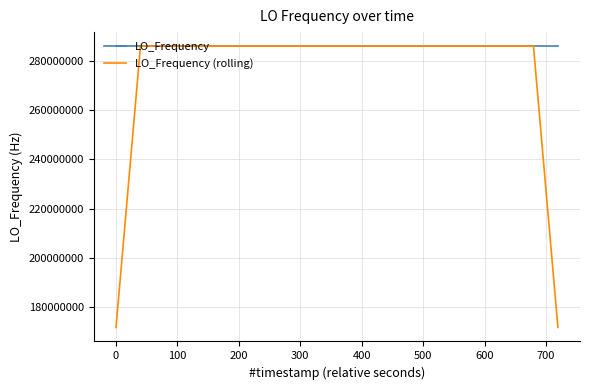

Which series has the widest spread of values?

LO_Frequency (rolling)